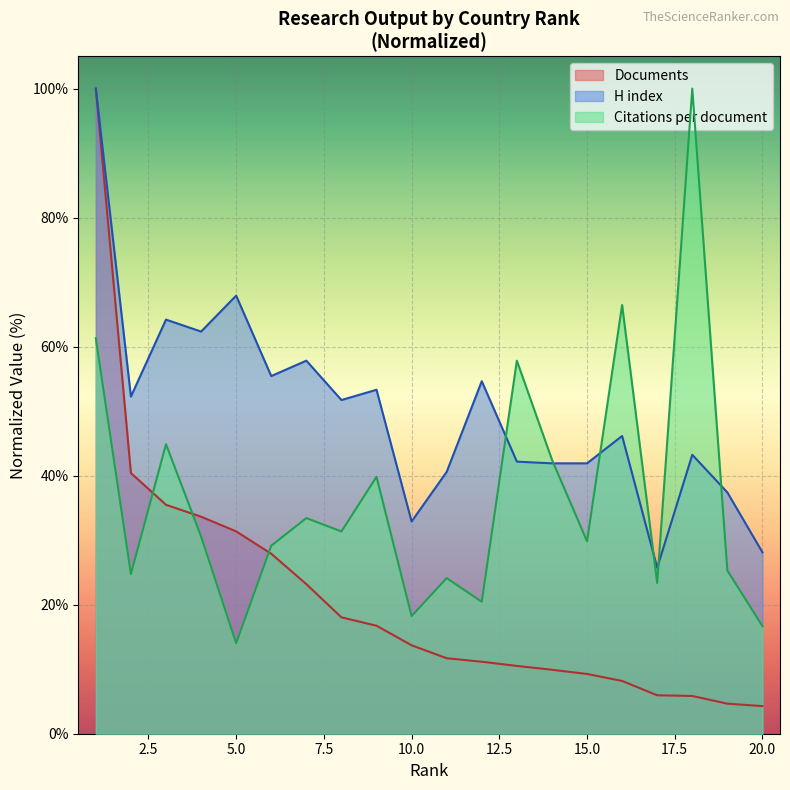

Is it true that H index equals 32.2 at 6?

False